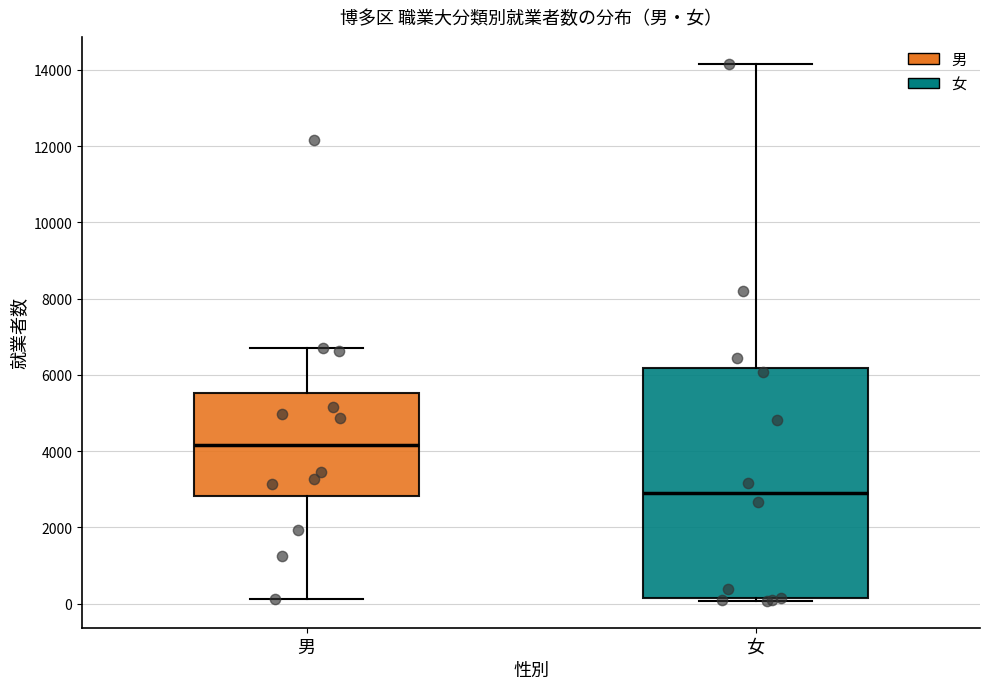

Which box's median line is the lowest?

女